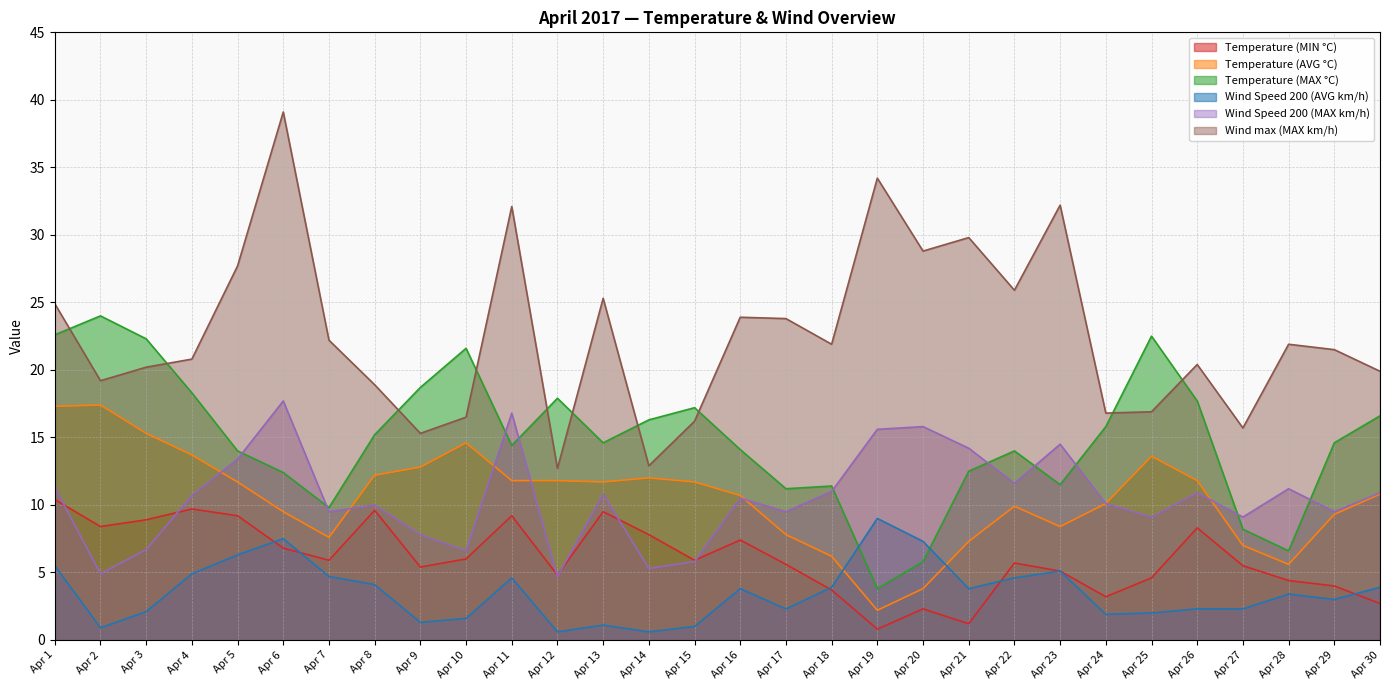

What are all the series names shown in the legend?

Temperature (MIN °C), Temperature (AVG °C), Temperature (MAX °C), Wind Speed 200 (AVG km/h), Wind Speed 200 (MAX km/h), Wind max (MAX km/h)